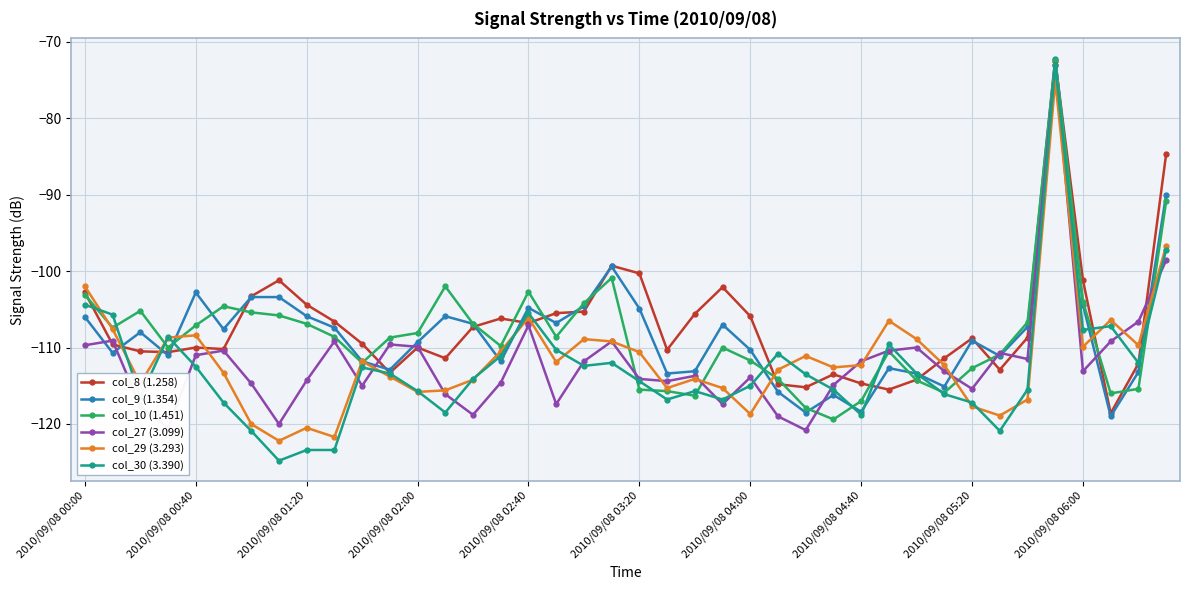

Which series has the largest range (max minus min)?

col_30 (3.390)